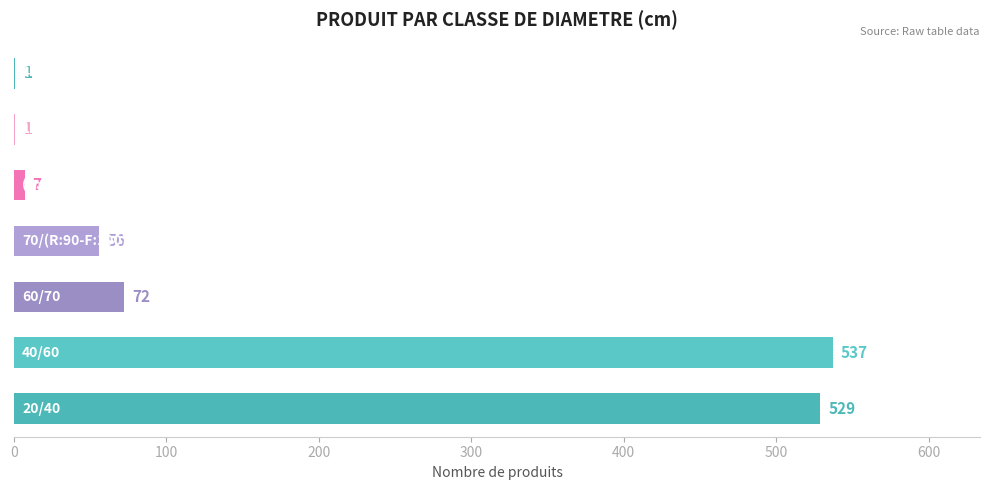

What is the maximum value shown in the chart?

537